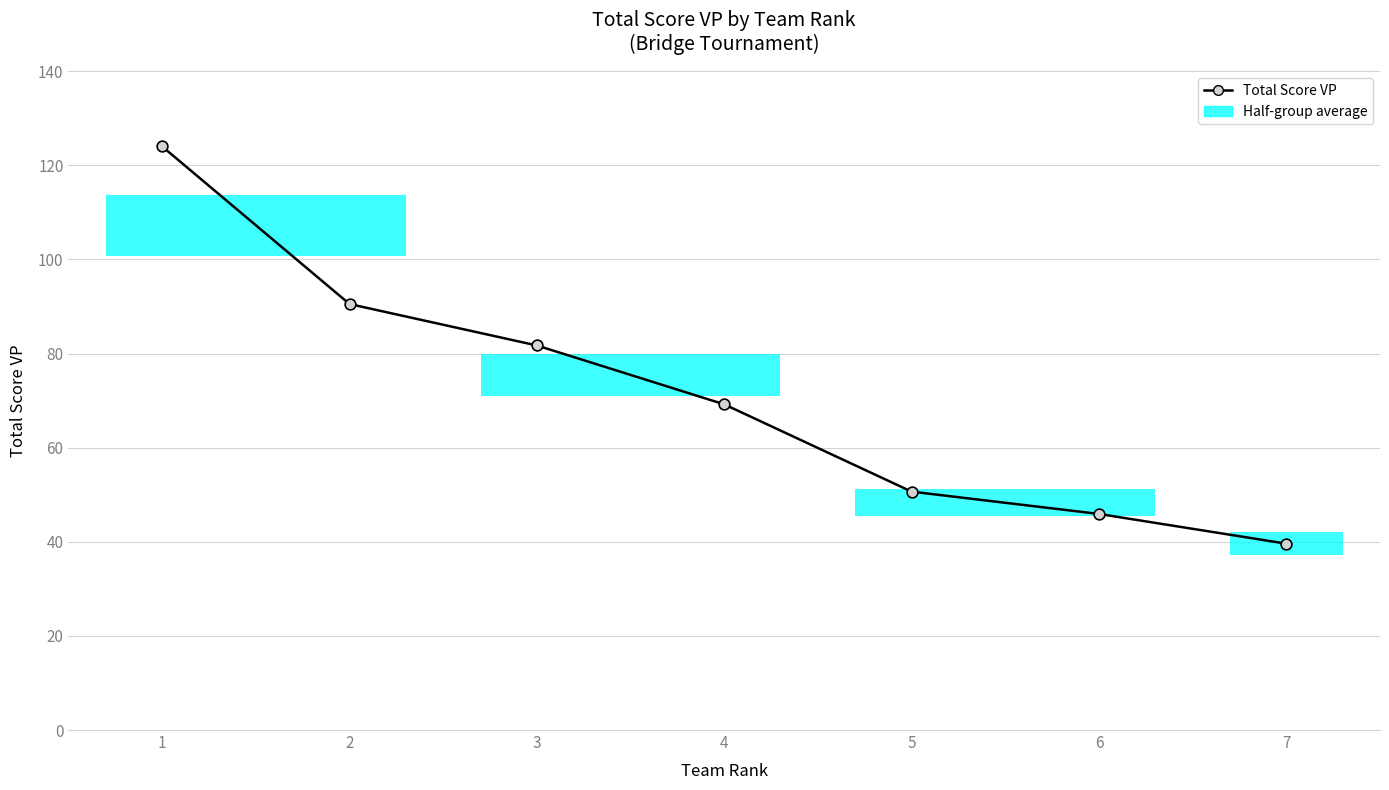

What is the ratio of the value at 3 to the value at 1?

0.7